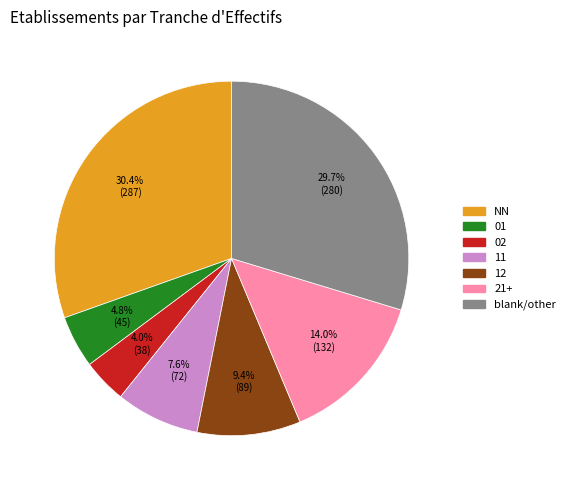

Does any single category account for the majority?

No